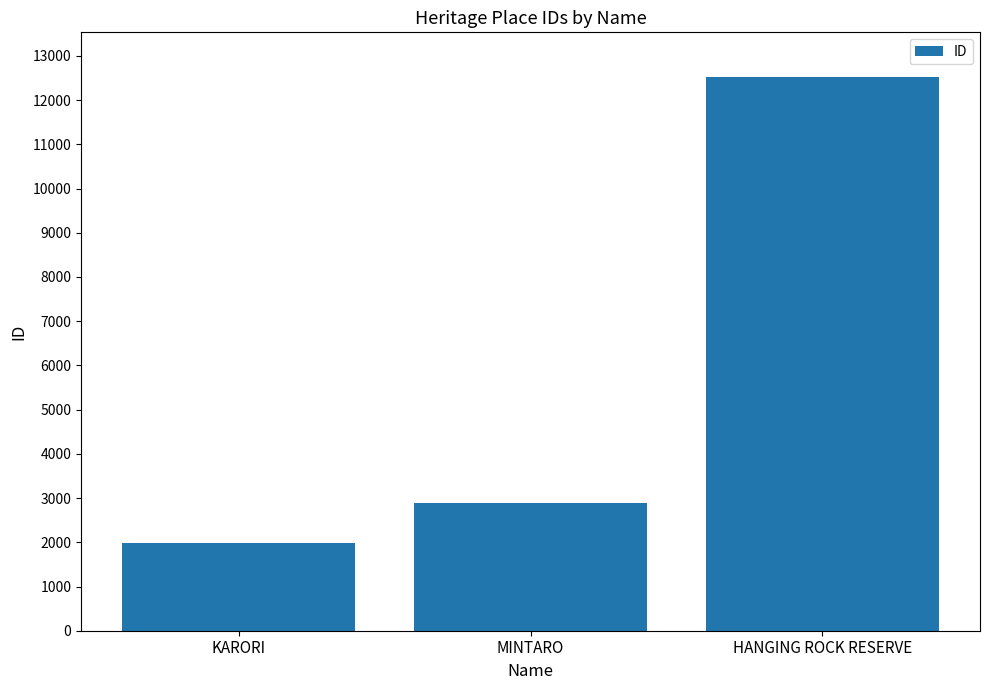

At which label is the value closest to 7253?

MINTARO